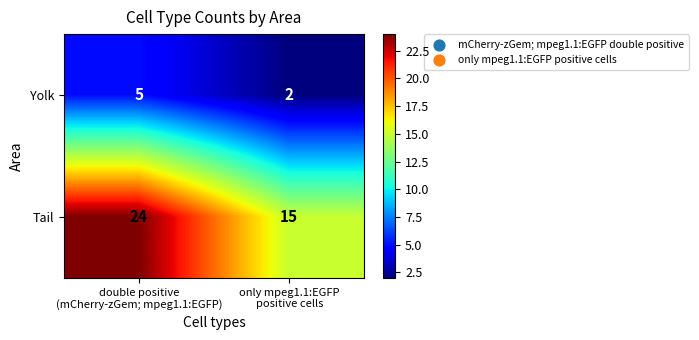

What is the minimum value for Tail?

15